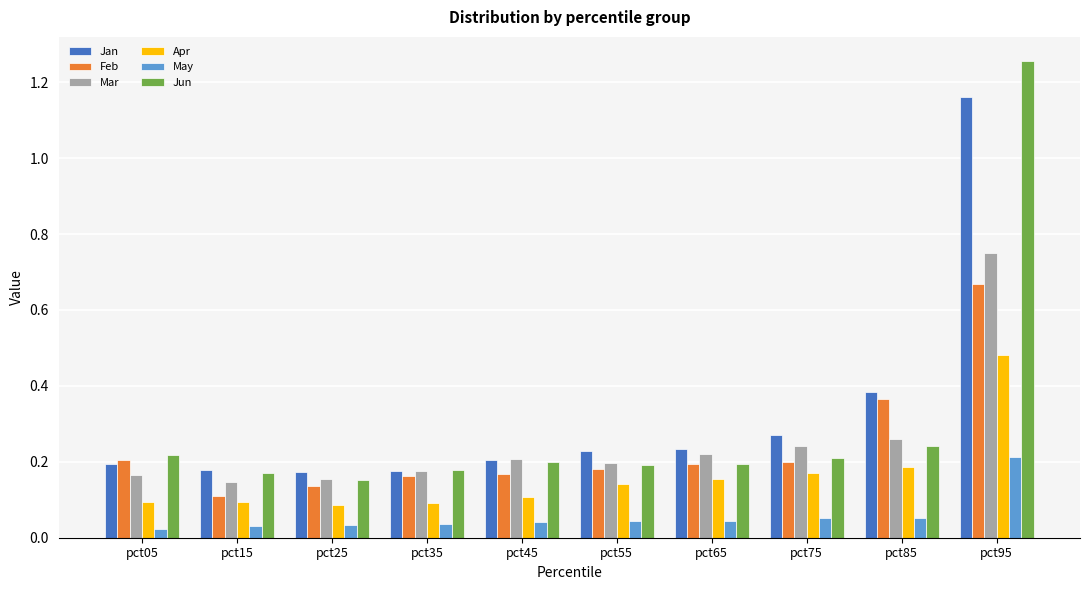

What are all the series names shown in the legend?

Jan, Feb, Mar, Apr, May, Jun